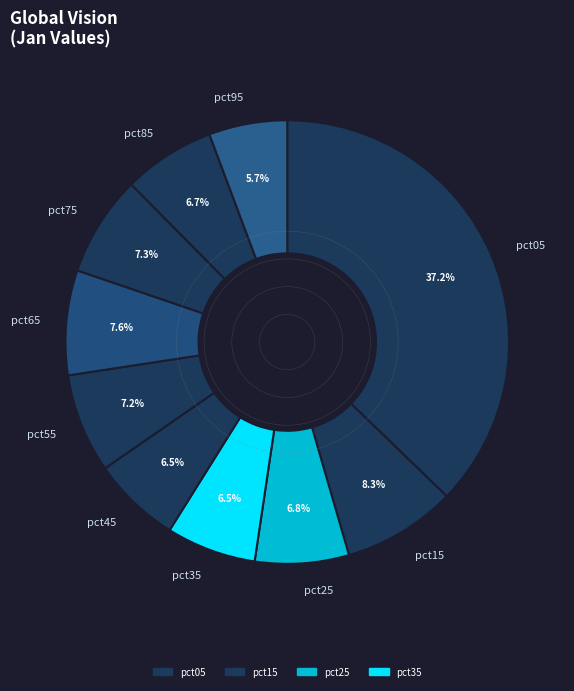

Which slice is the smallest?

pct95